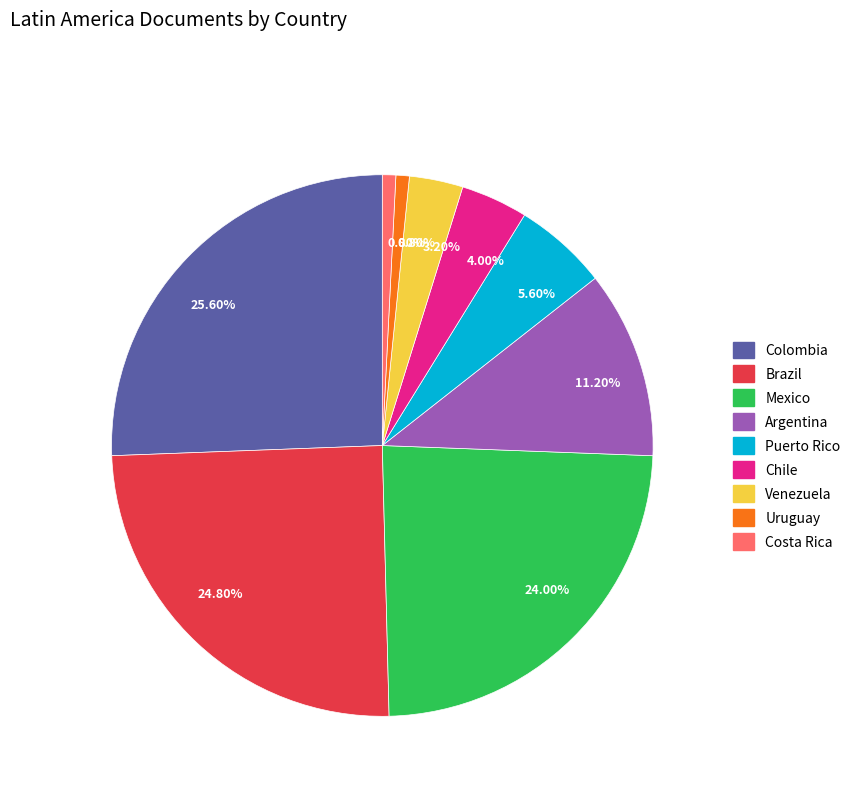

Count the number of slices in the pie.

9